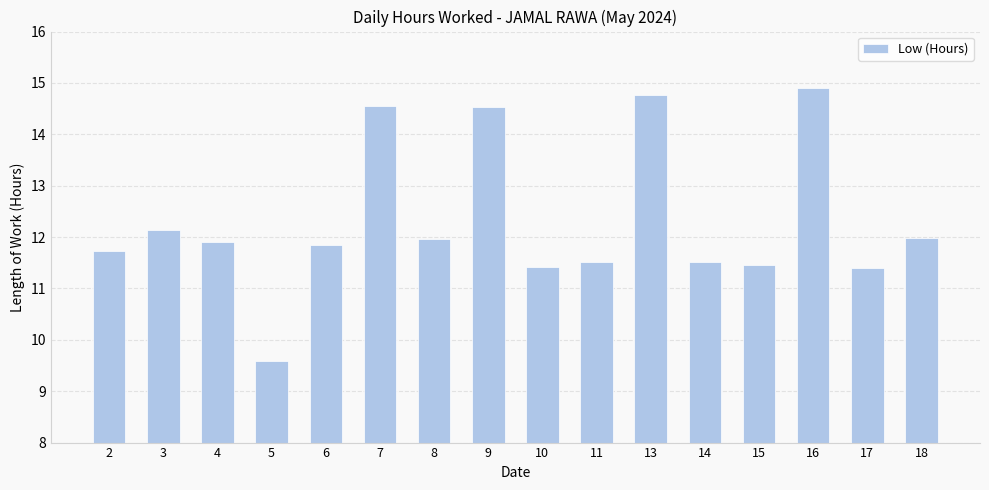

The value at 11 is 4.1. True or false?

False